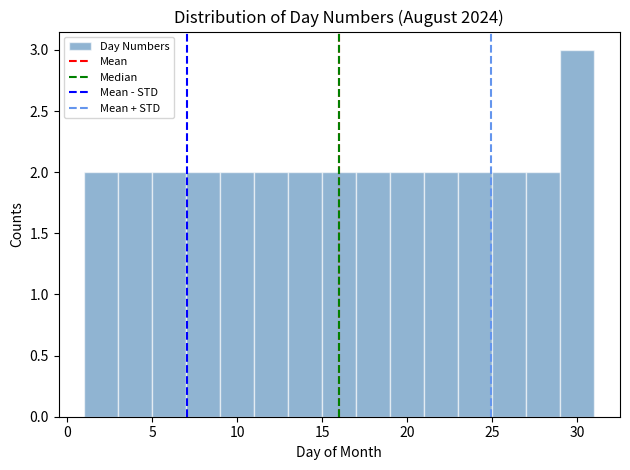

How tall is the bar that spans 17 to 19 on the x-axis? The values are not printed on the chart, so give them approximately, as read against the axis.

2